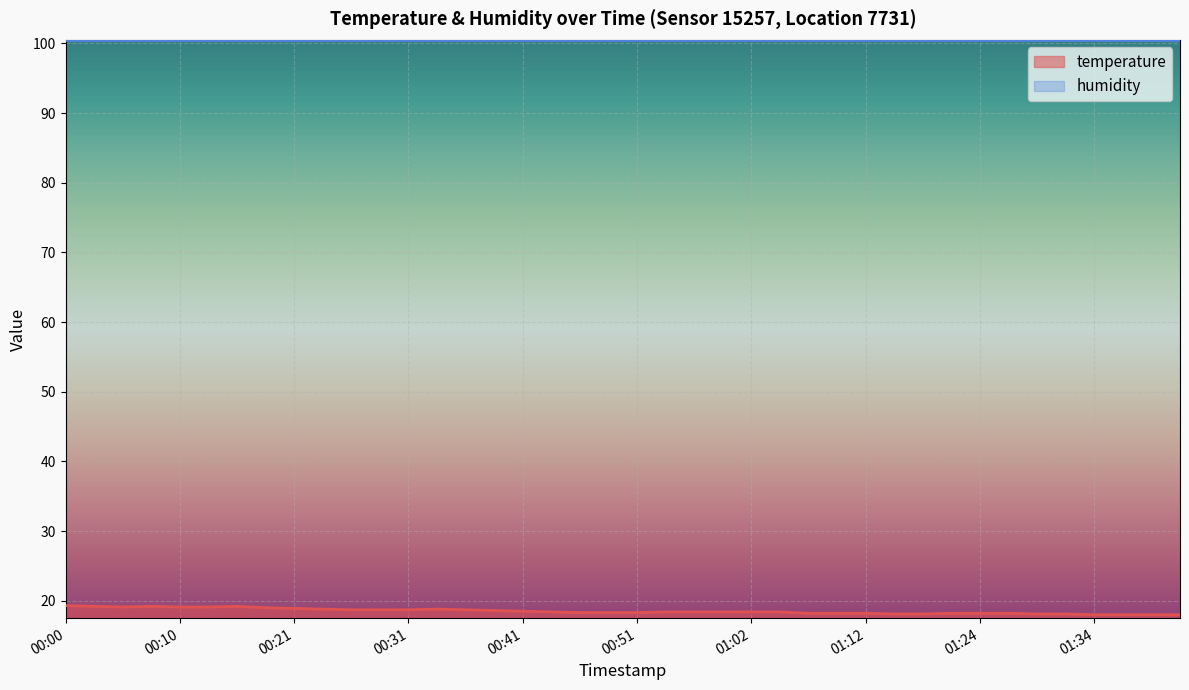

What is the difference between the maximum and second lowest values?

1.3